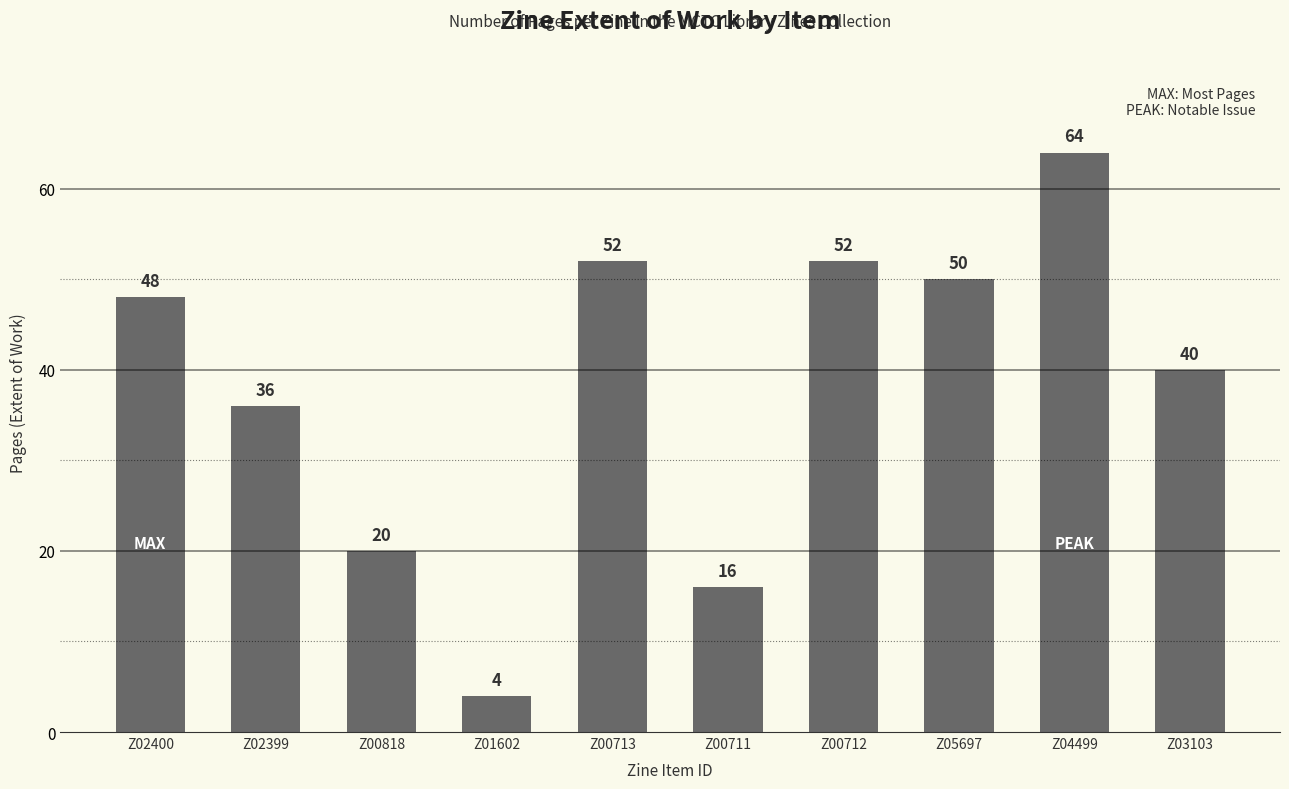

Reading left to right, transcribe all the data shown in this chart.

Z02400=48	Z02399=36	Z00818=20	Z01602=4	Z00713=52	Z00711=16	Z00712=52	Z05697=50	Z04499=64	Z03103=40